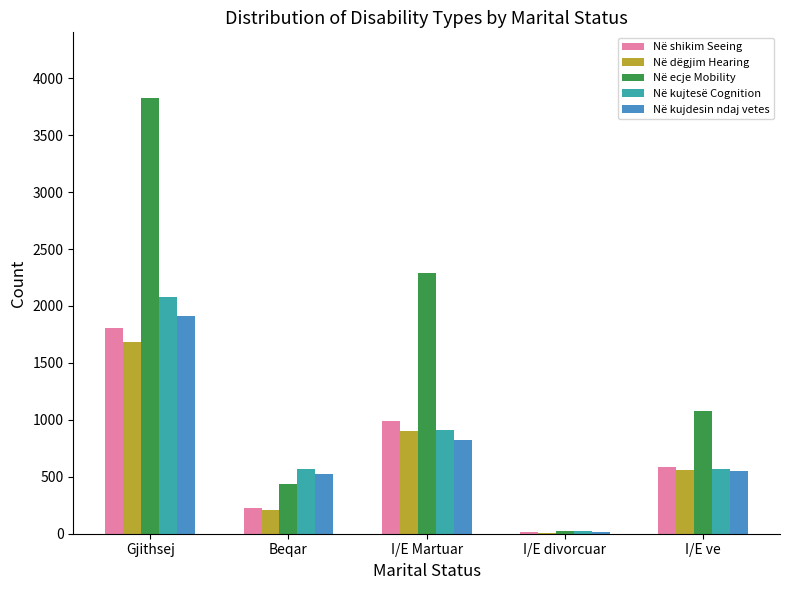

Read the Në kujtesë Cognition value at Beqar.

567